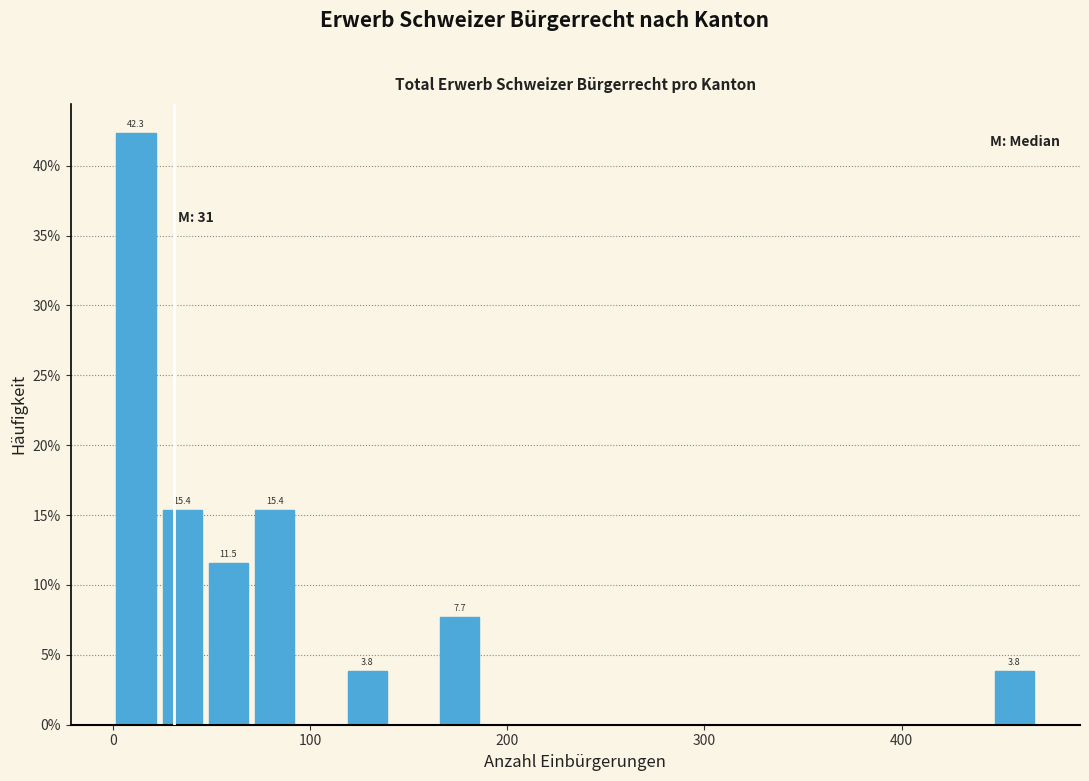

Read against the x-axis, roughly where is the centre of the tallest bar?

10